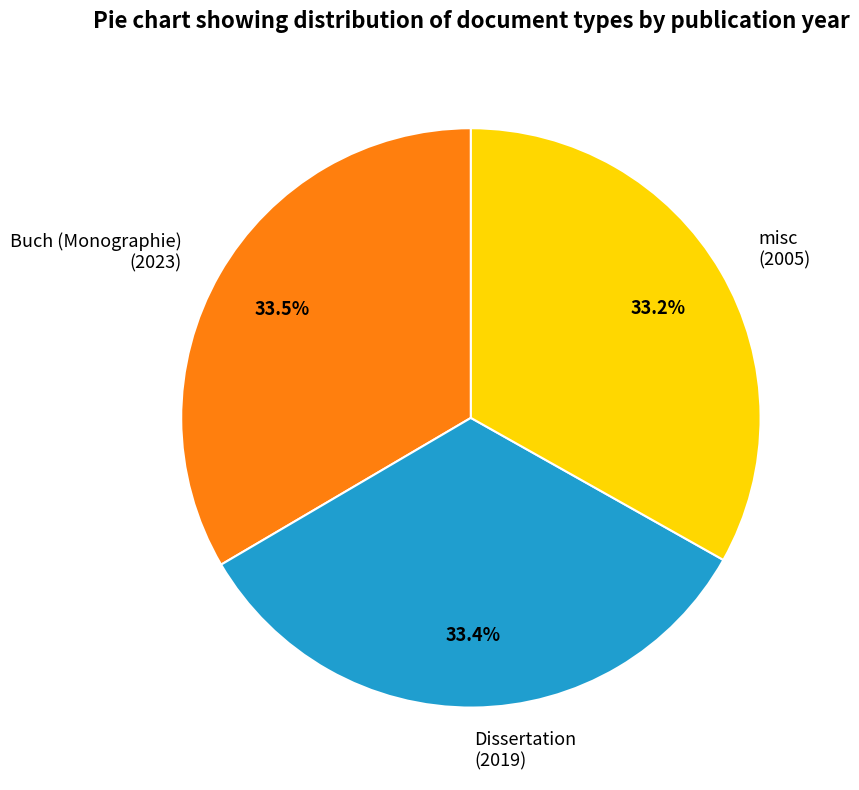

Combined, what portion of the pie is misc (2005) and Dissertation (2019)?

66.5%